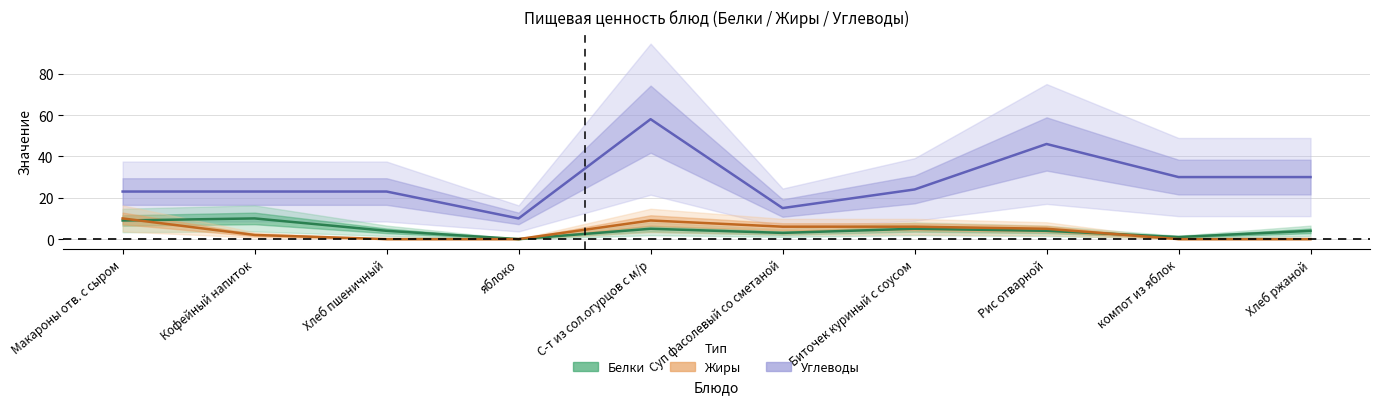

Is it true that Жиры equals 6 at Суп фасолевый со сметаной?

True